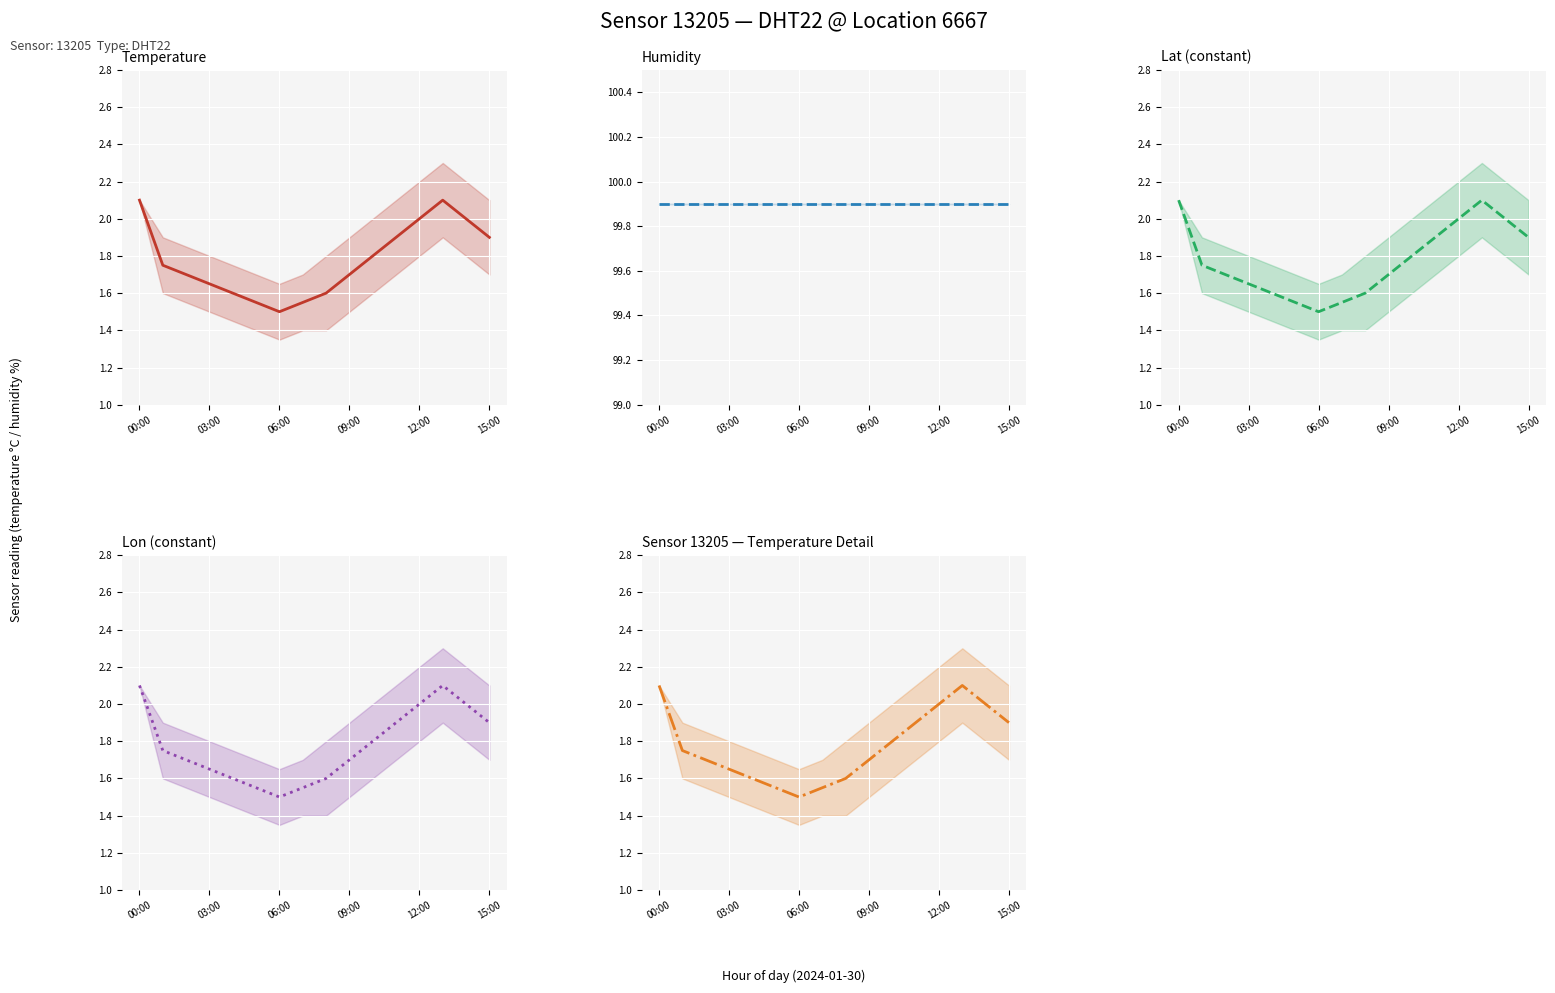

True or false: Lon (constant) and Sensor 13205 — Temperature Detail intersect in this chart.

False